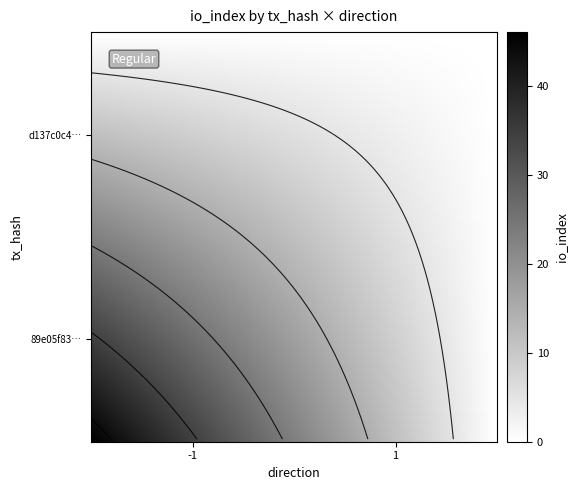

Reading left to right, list all the values displayed in this chart.

d137c0c44b020a15075b9312f6fa684d53e9809: -1	0
89e05f83f89b44ba2e981742b73ca39d554f646: 1	46